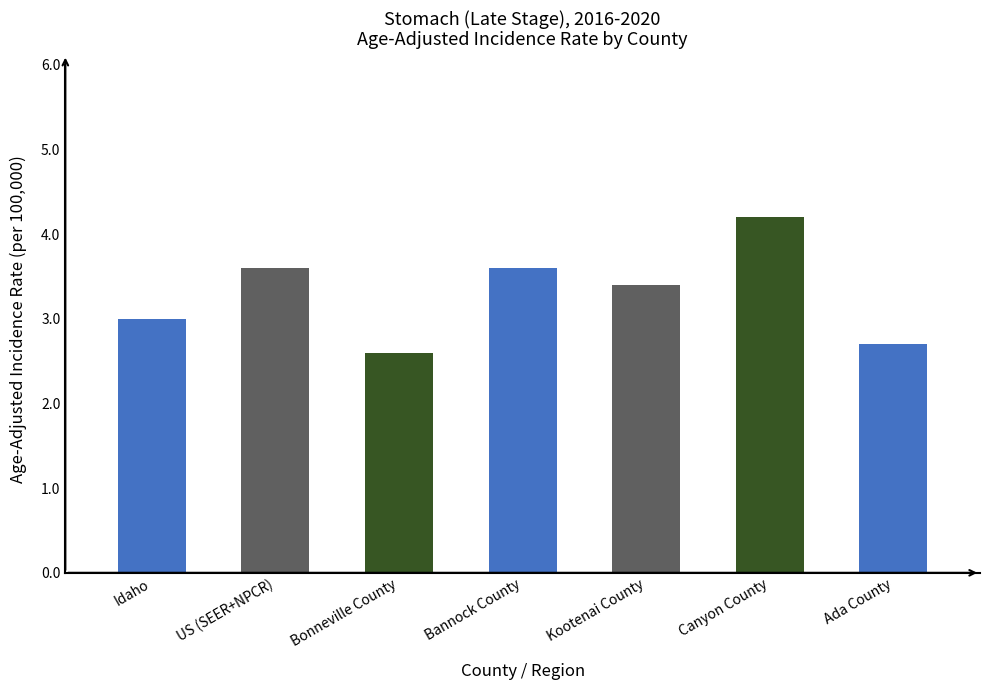

Which has a higher value, Bonneville County or Bannock County?

Bannock County